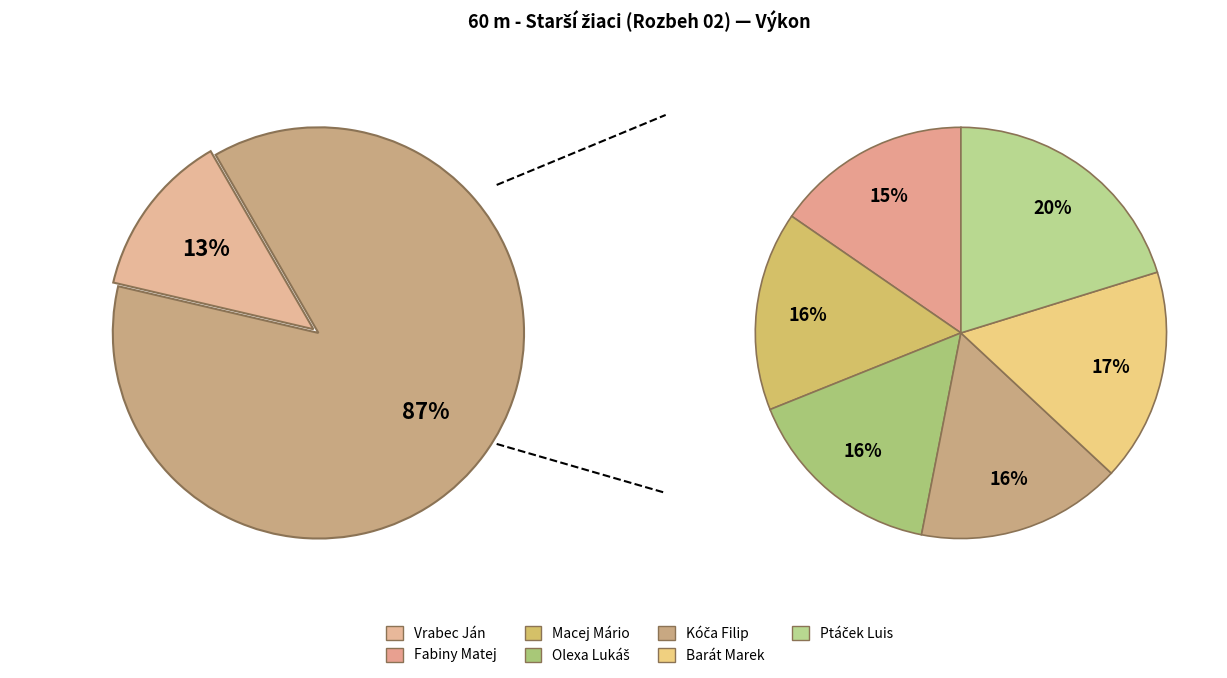

Is there a majority slice in this chart?

No